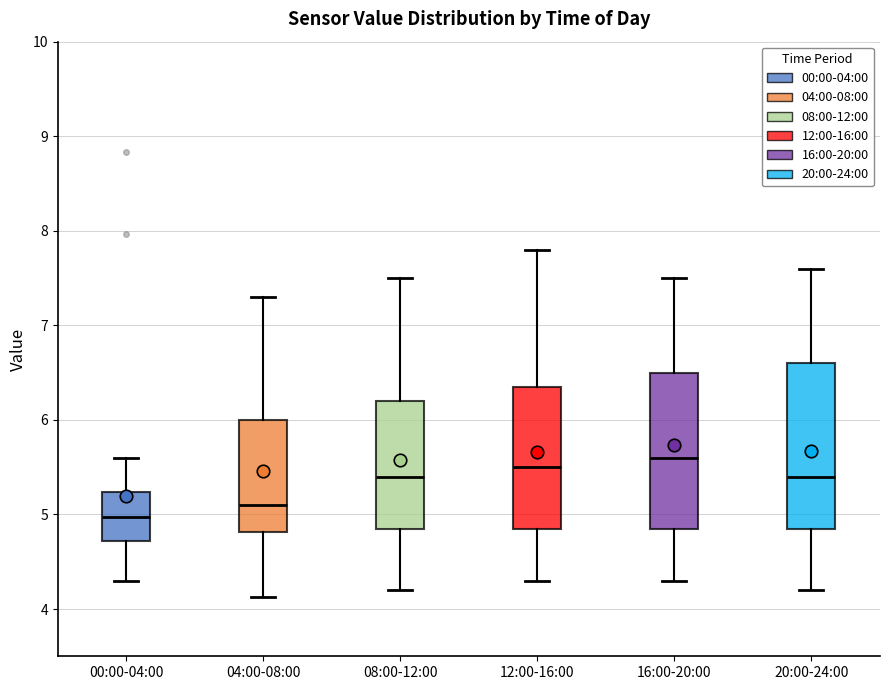

Where does the upper whisker of the box for 04:00-08:00 end on the y-axis? The values are not printed on the chart, so give them approximately, as read against the axis.

7.3